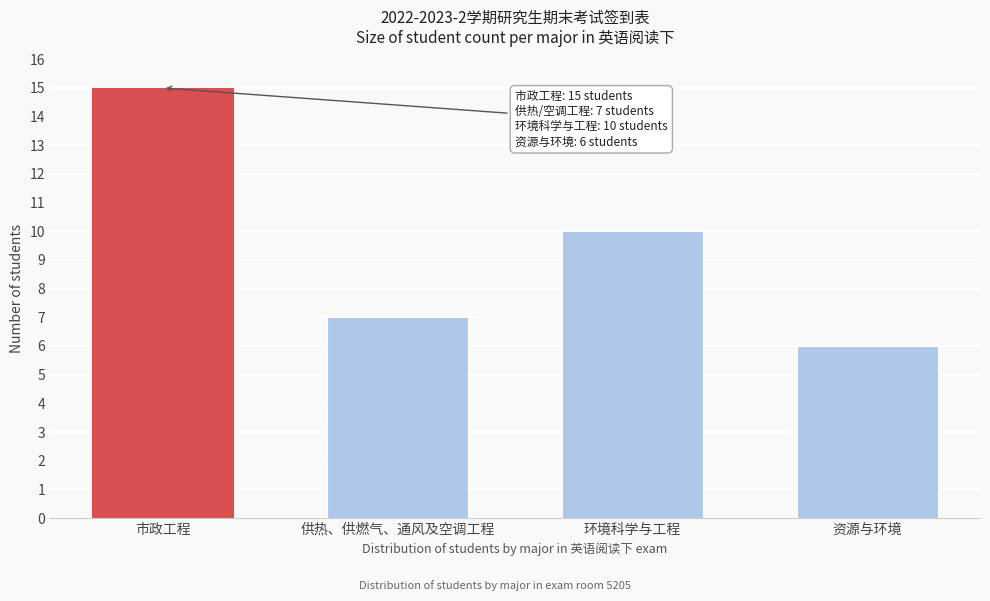

Reading left to right, transcribe all the data shown in this chart.

15	7	10	6